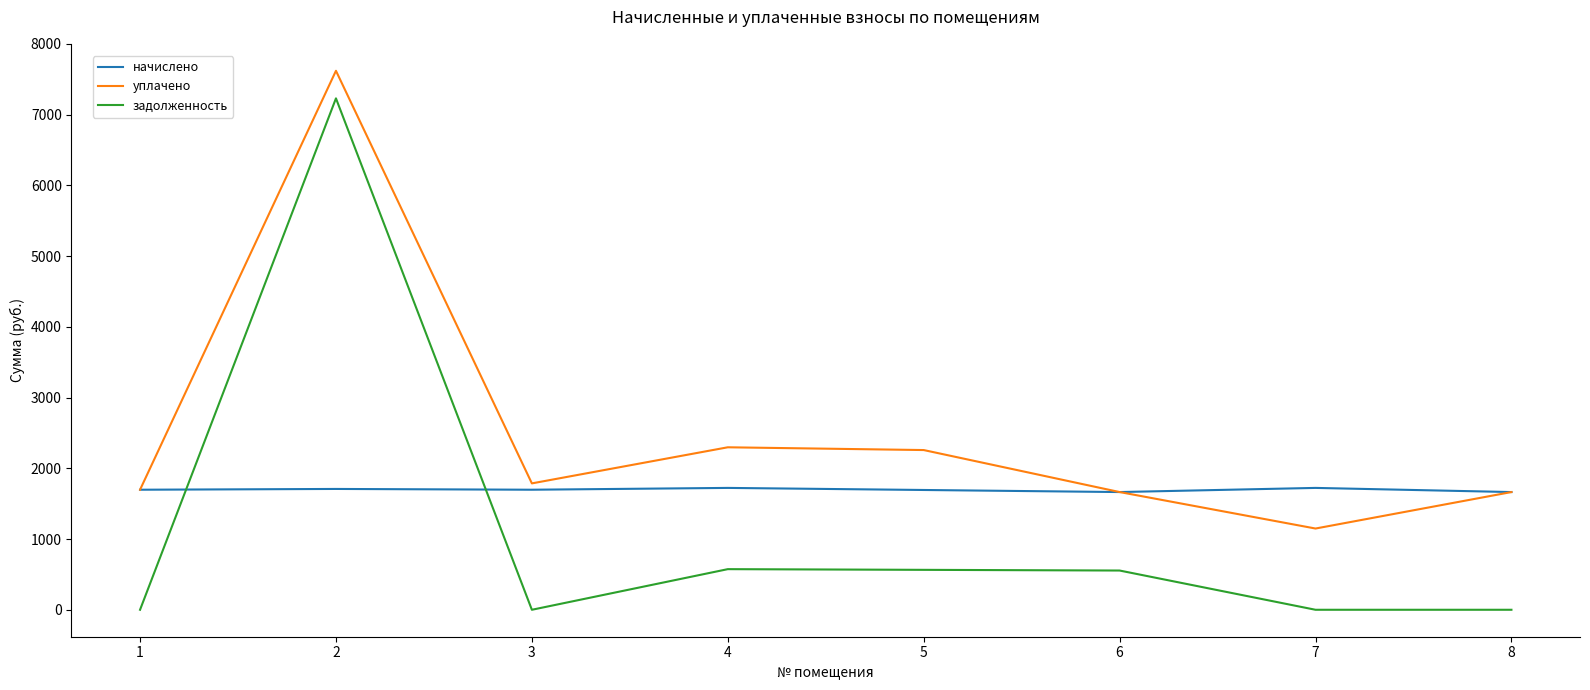

Which series has the widest spread of values?

задолженность